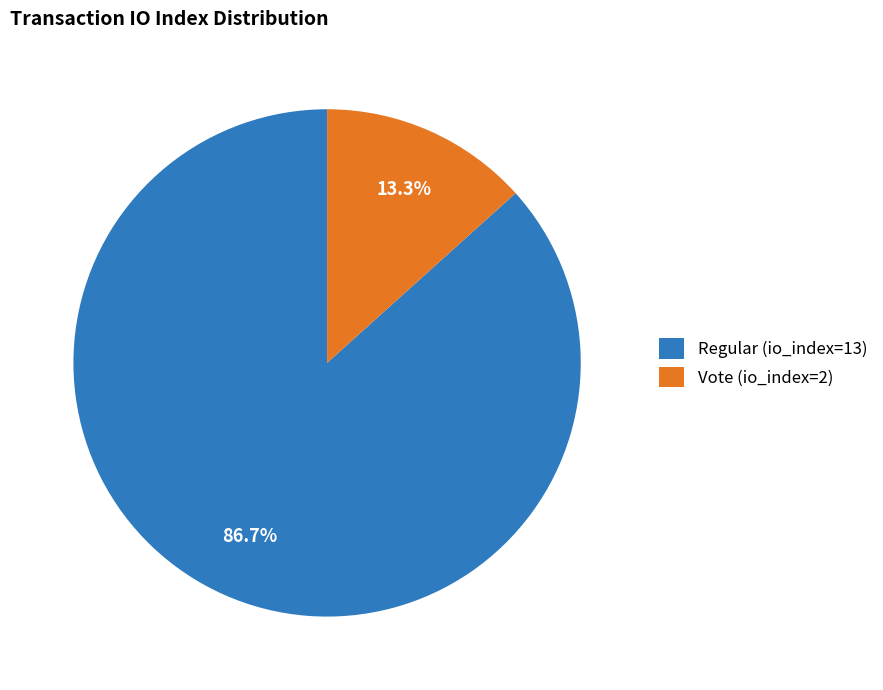

Count the number of slices in the pie.

2